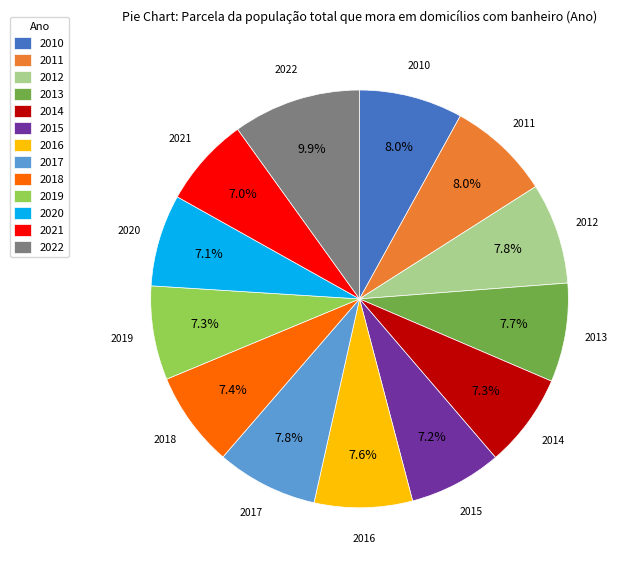

What is the largest slice in the pie chart?

2022